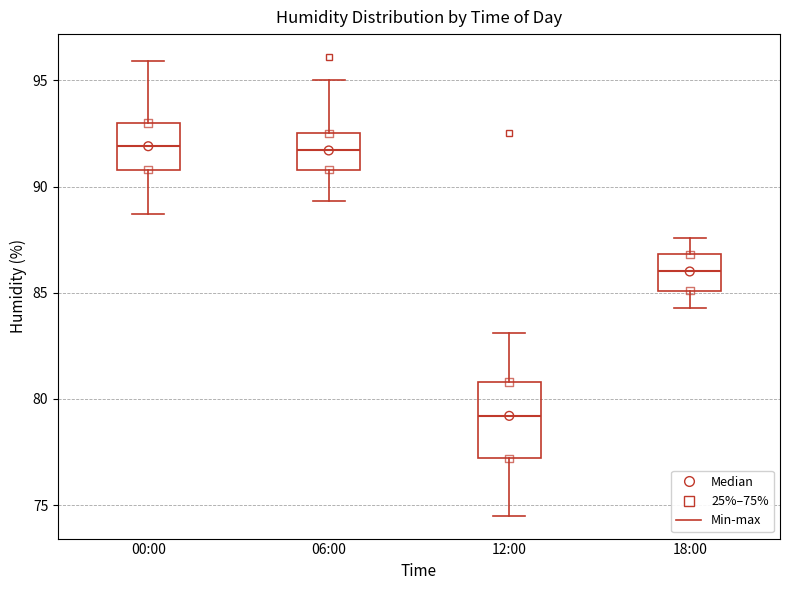

Reading left to right, transcribe this box plot: for each box, give where its median line is, the range the box spans, and where its two whiskers end, as read against the y-axis. The values are not printed on the chart, so give them approximately, as read against the axis.

00:00: median 92.0, box 91.0 to 93.0, whiskers 88.5 to 96.0
06:00: median 91.5, box 91.0 to 92.5, whiskers 89.5 to 95.0
12:00: median 79.0, box 77.0 to 81.0, whiskers 74.5 to 83.0
18:00: median 86.0, box 85.0 to 87.0, whiskers 84.5 to 87.5